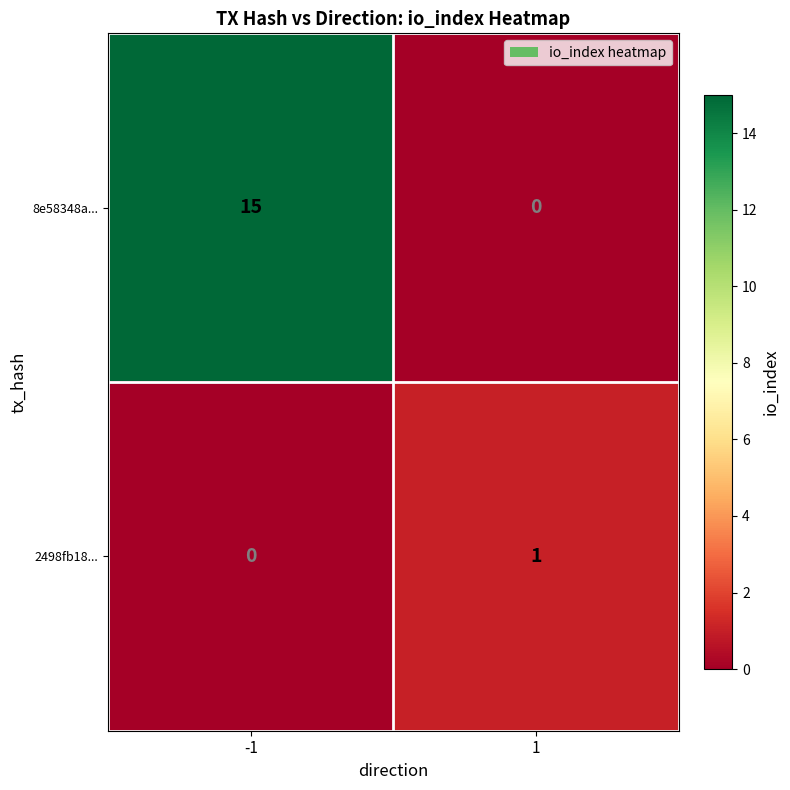

What is the sum of the 8e58348a... values at -1 and 1?

15